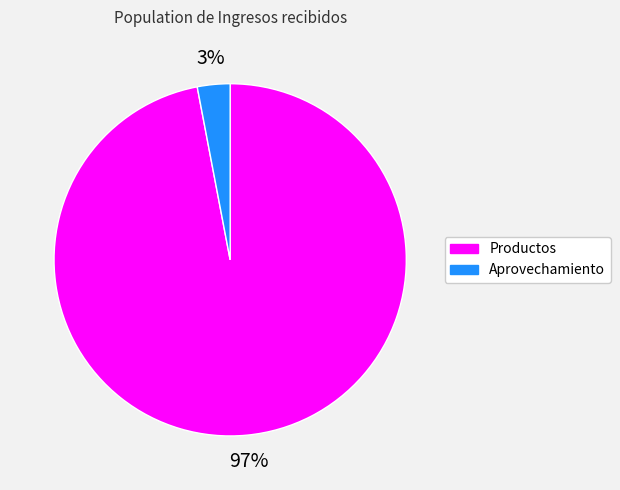

Is there any slice that represents more than half of the pie?

Yes